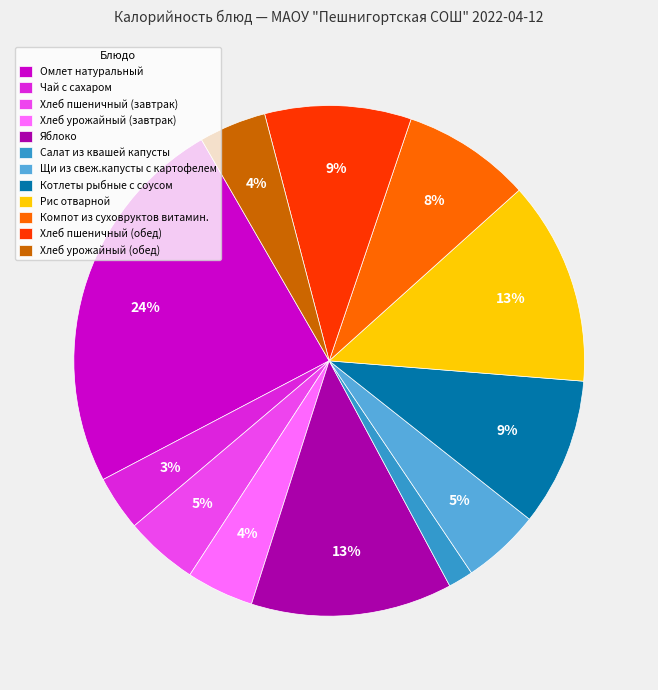

Which has a higher value, Компот из суховруктов витамин. or Щи из свеж.капусты с картофелем?

Компот из суховруктов витамин.